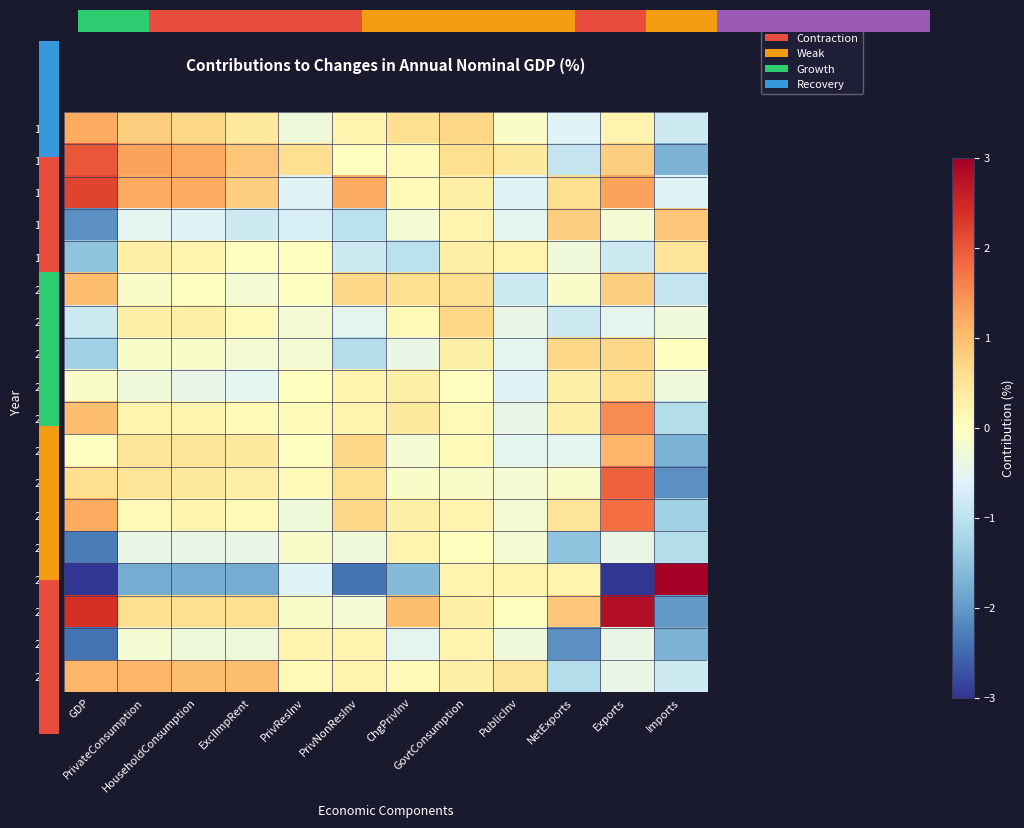

How many values in the 1999 series are below 0?

5